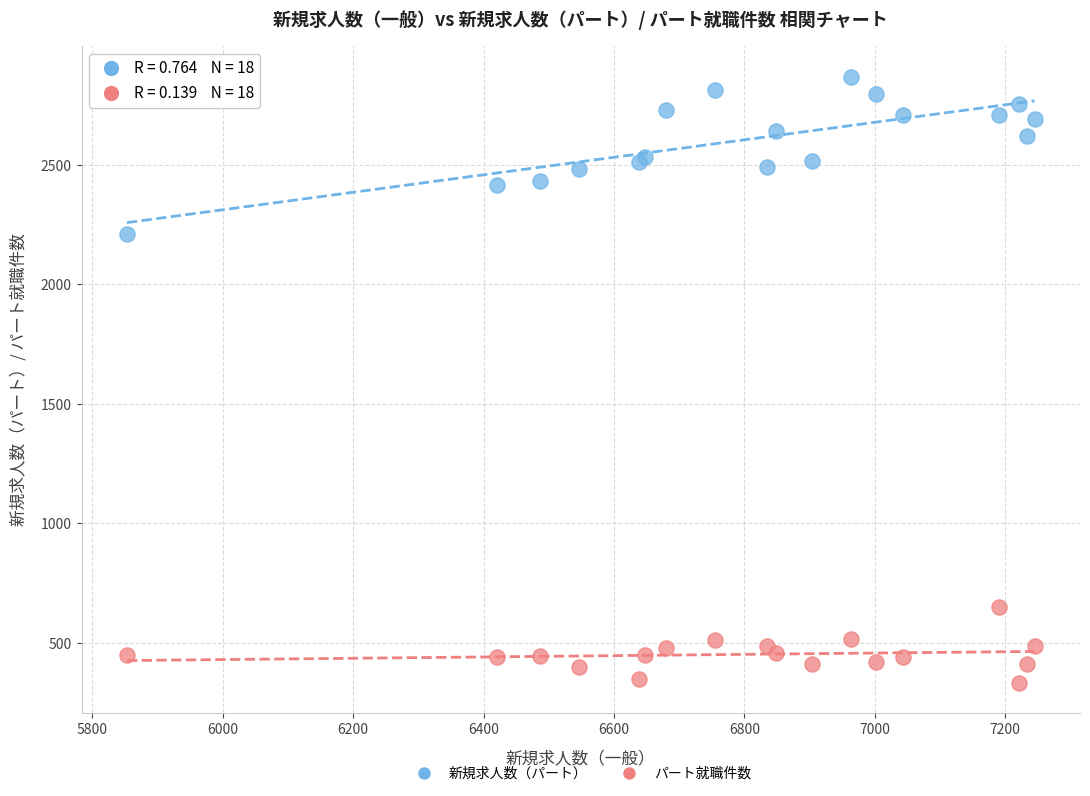

Across all series, what Y value is closest to 1601?

2211